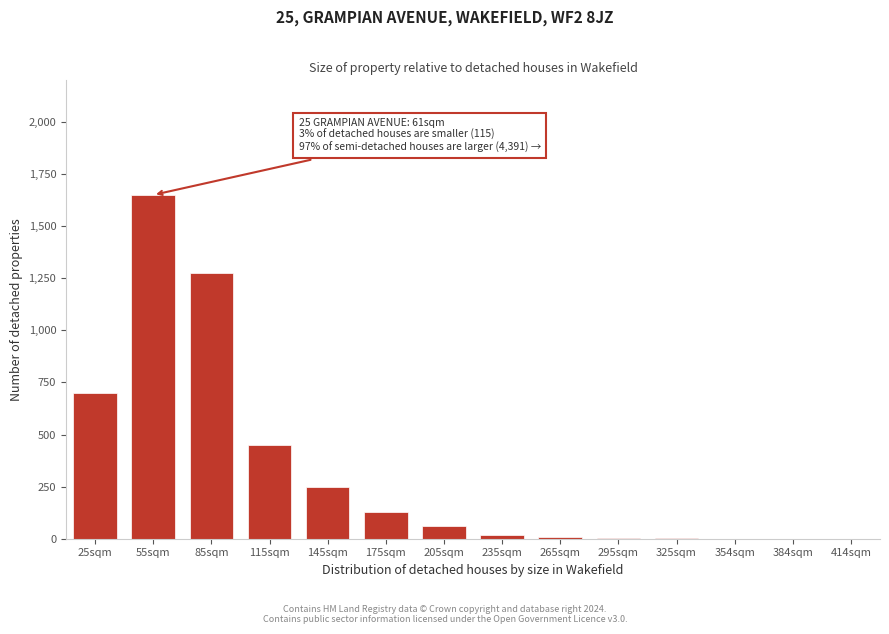

At which category does the chart reach its peak across all series?

55sqm